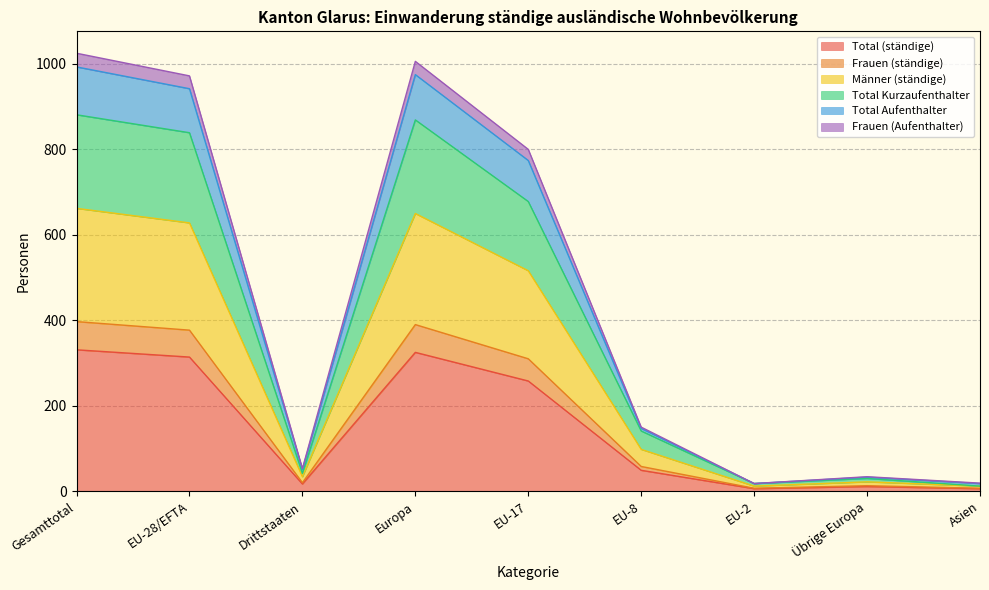

What is the maximum value for Total (ständige)?

331